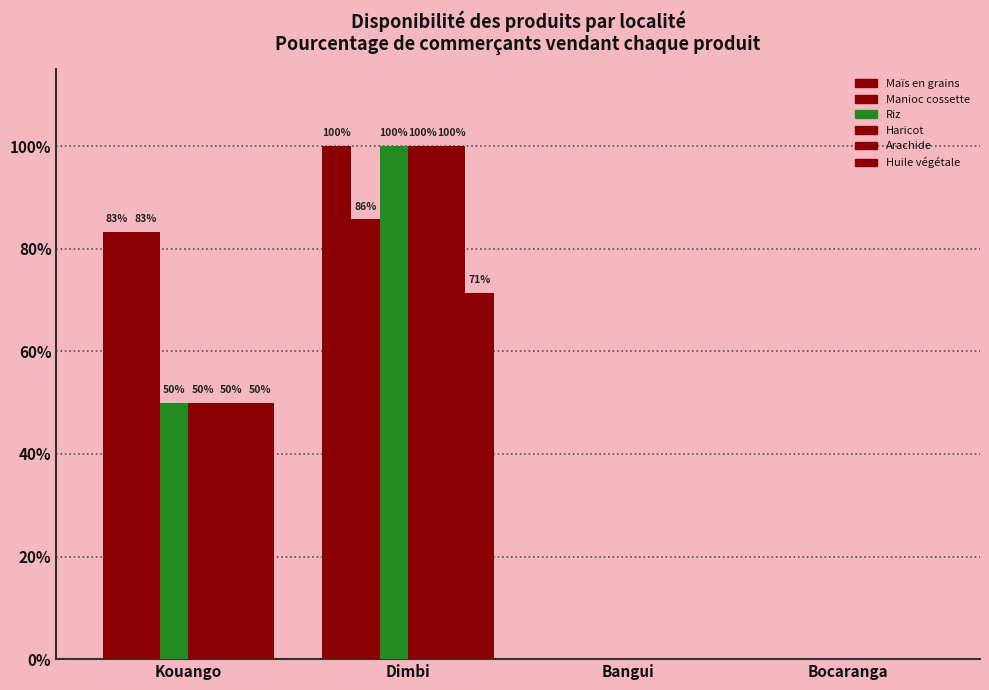

What is the greatest value displayed?

100.0